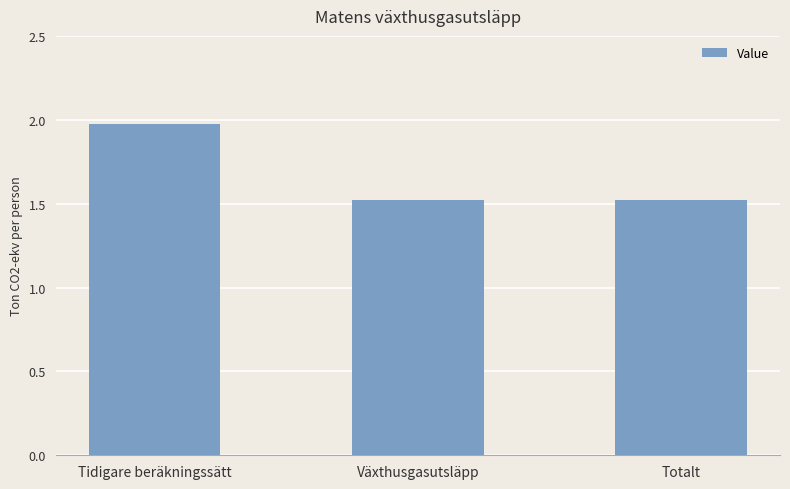

What value does the data have at Växthusgasutsläpp?

1.5